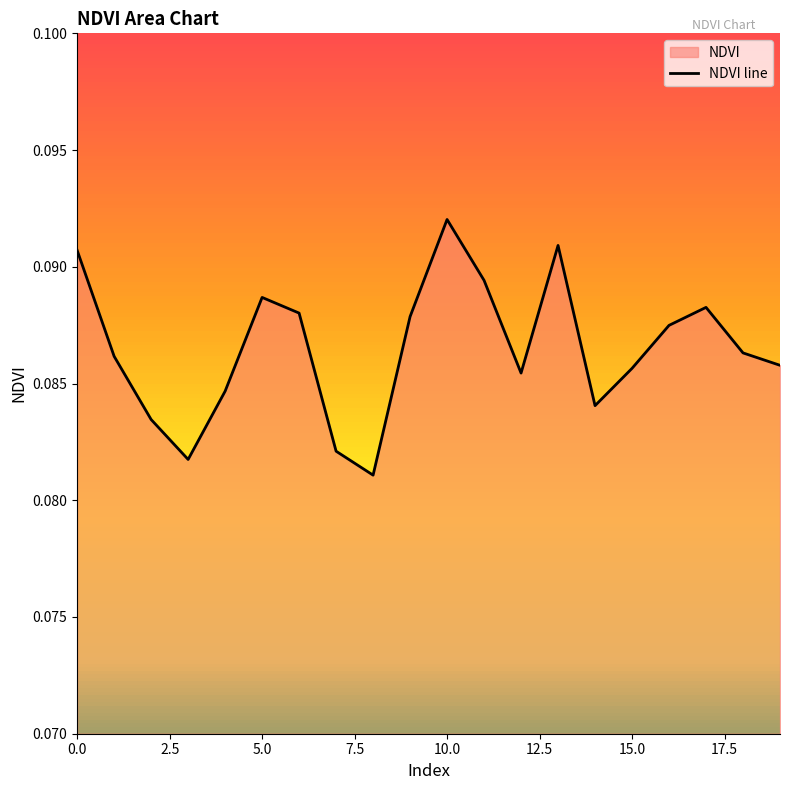

At which category does the chart reach its peak across all series?

10.0